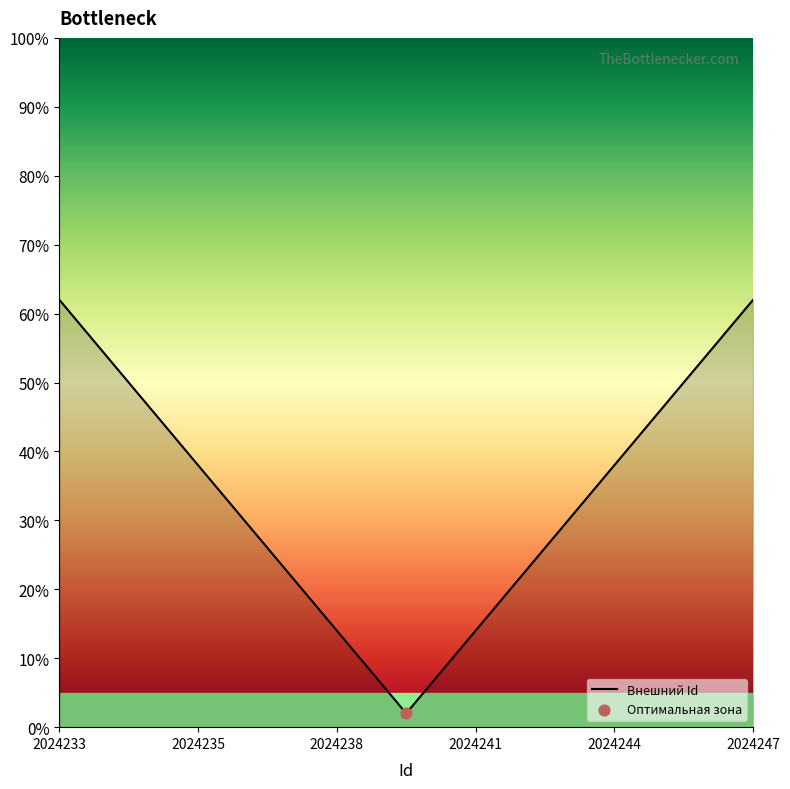

What is the minimum value shown in the chart?

2.0